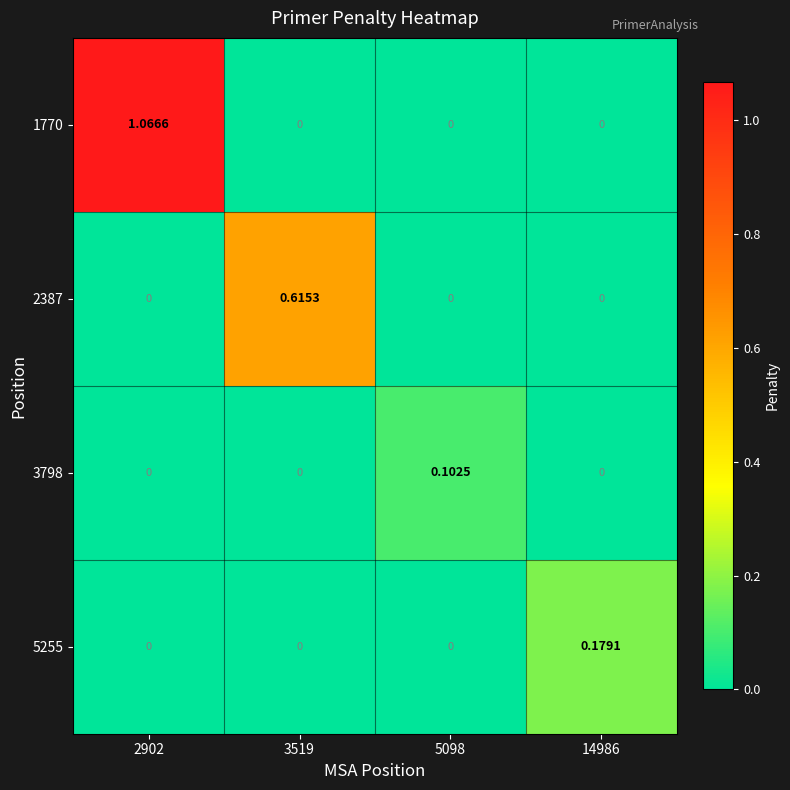

Which series has the widest spread of values?

1770